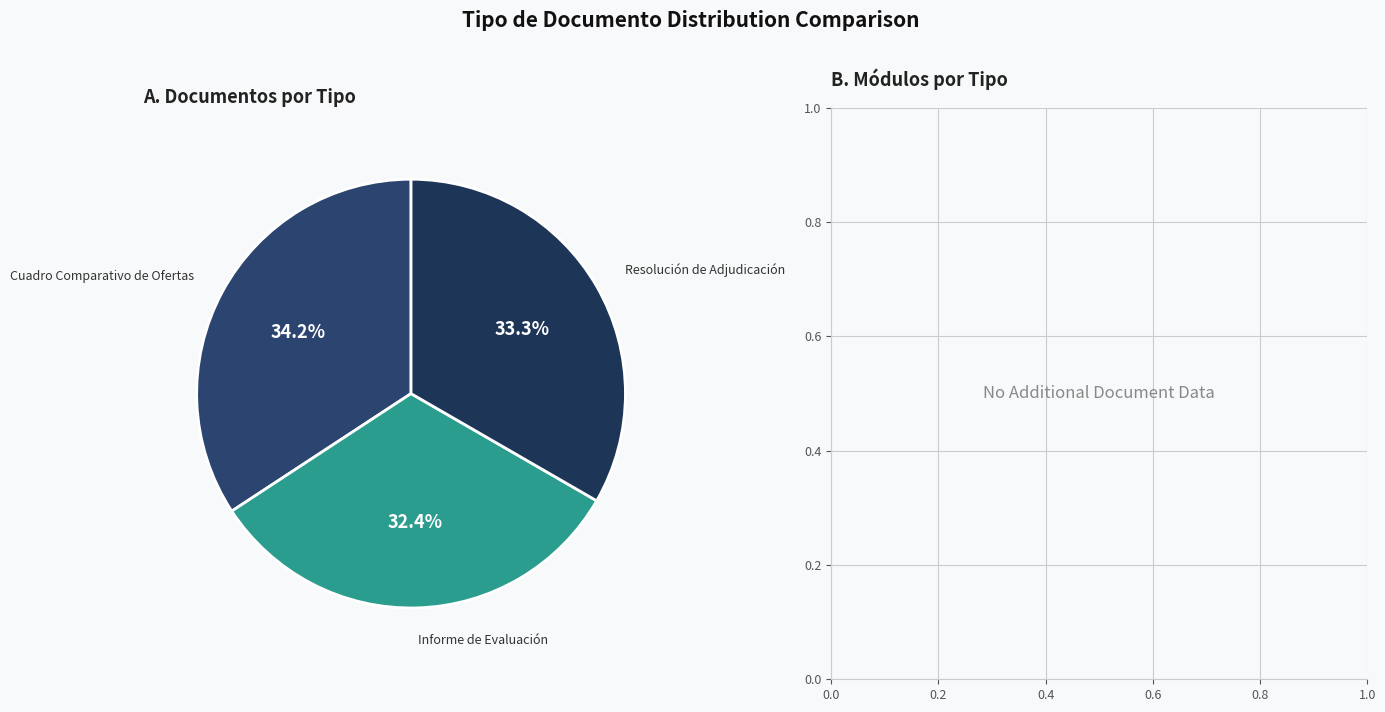

What percentage do Resolución de Adjudicación and Cuadro Comparativo de Ofertas together represent?

67.6%